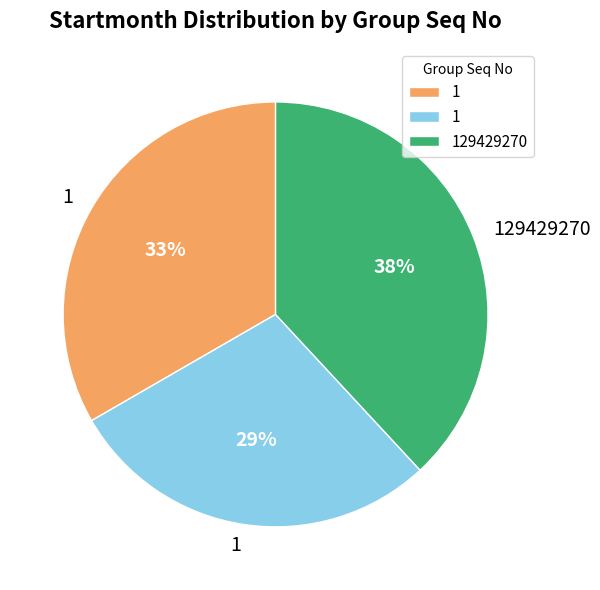

Does any single category account for the majority?

No